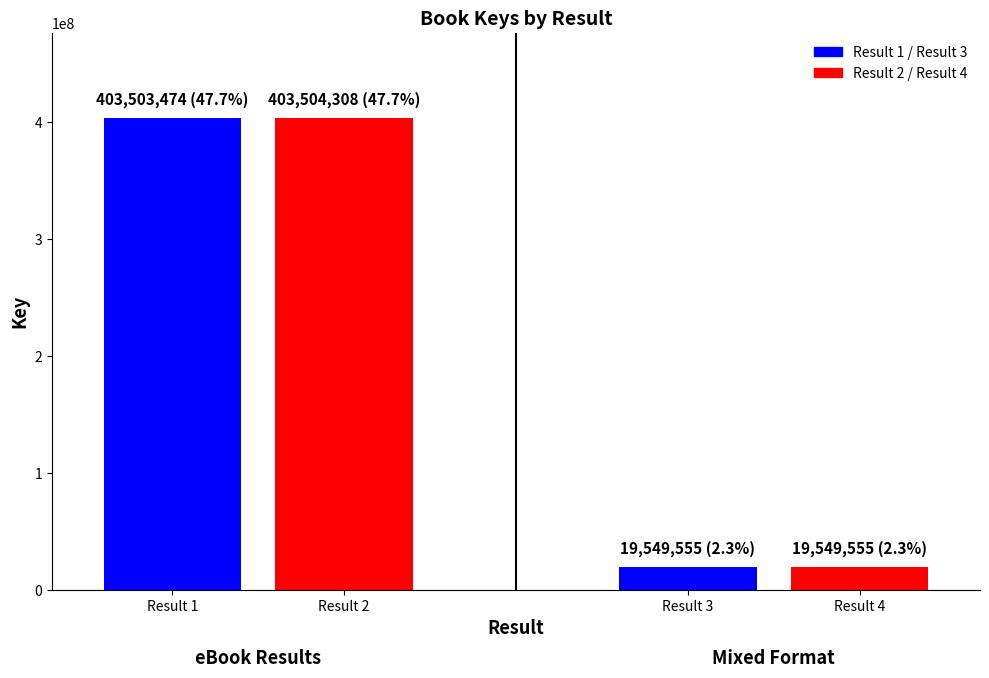

What is the sum of the values at 2 and 1?

807007782